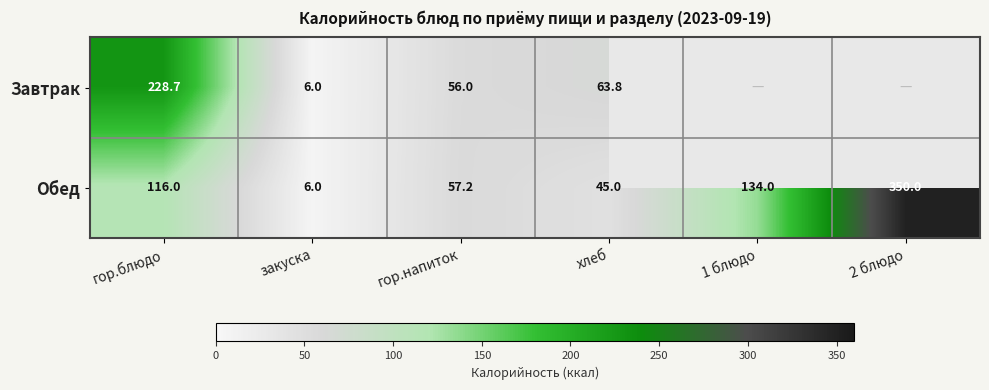

What is the sum of all Обед values?

708.2